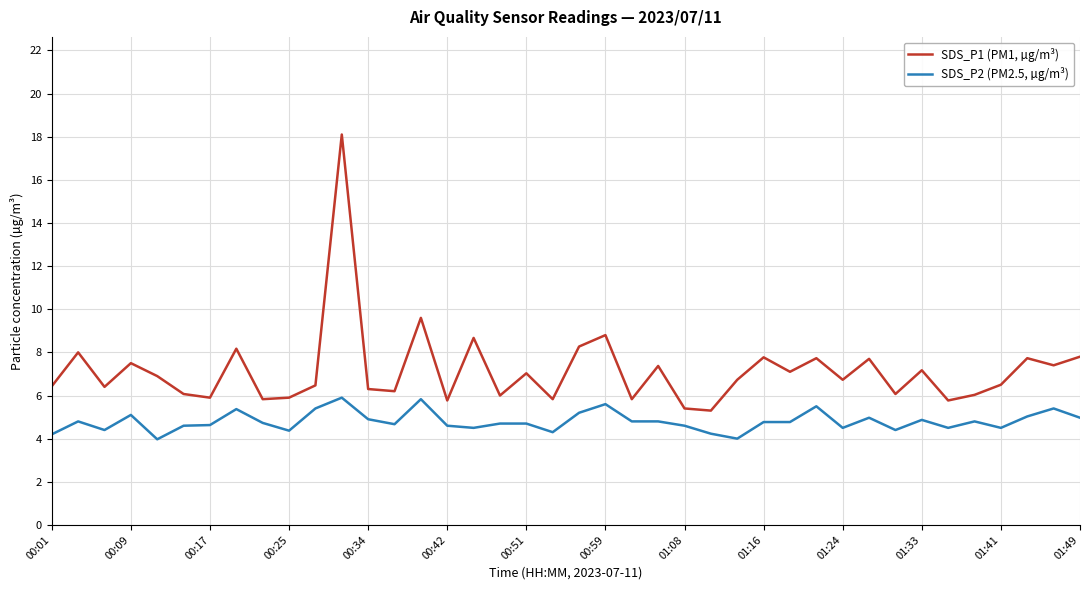

True or false: SDS_P2 (PM2.5, µg/m³) and SDS_P1 (PM1, µg/m³) intersect in this chart.

False